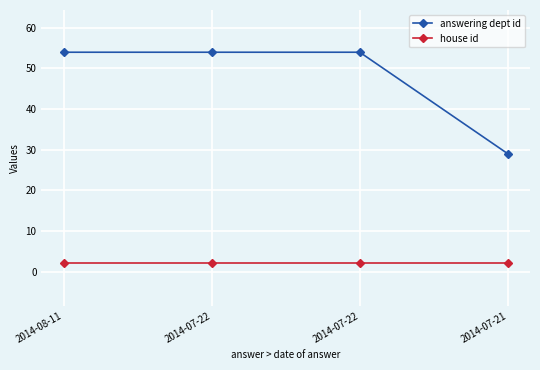

Rank the categories by house id value from highest to lowest.

2014-08-11, 2014-07-22, 2014-07-22, 2014-07-21